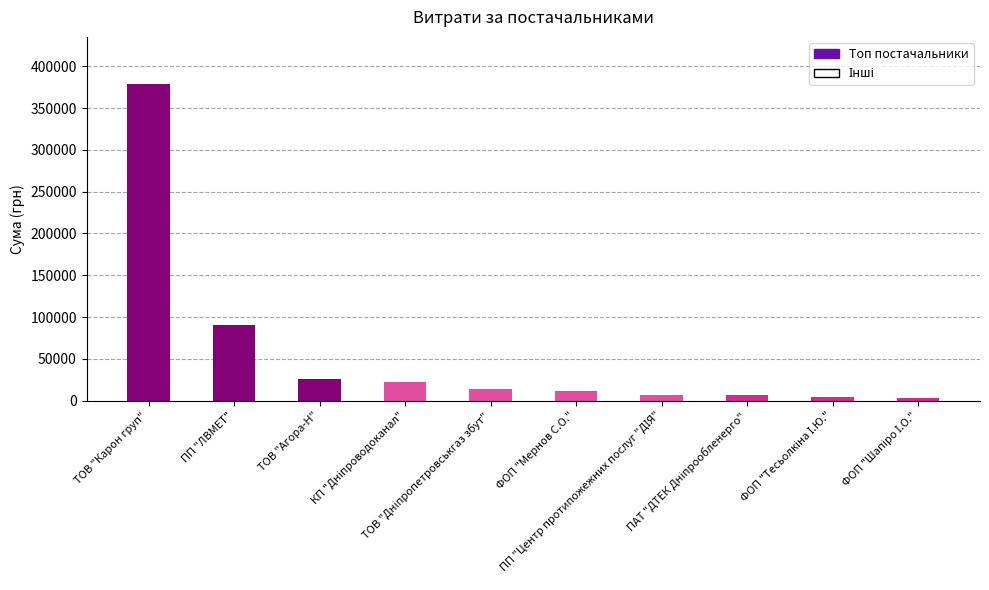

What is the greatest value displayed?

378462.5